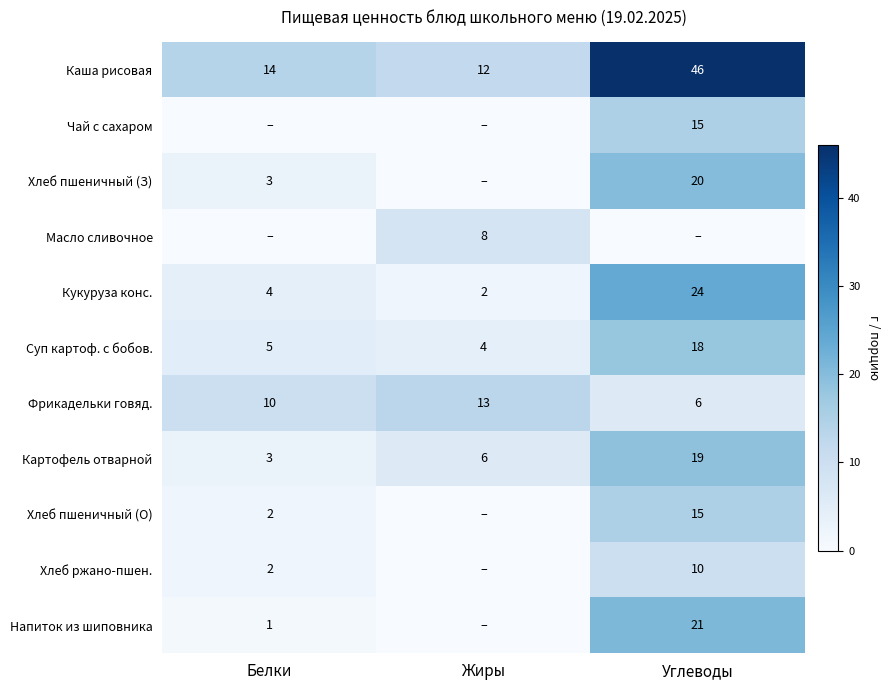

At which label does Кукуруза конс. reach its minimum?

Жиры